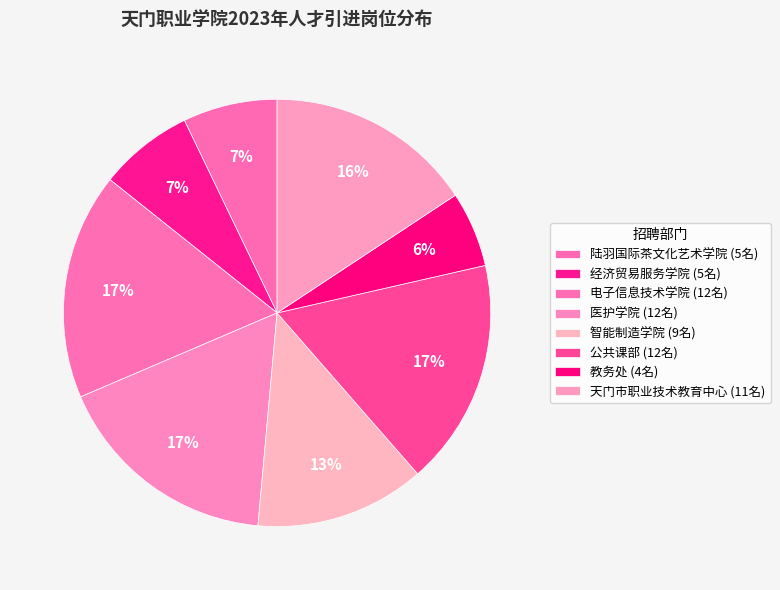

To the nearest percent, what portion does 陆羽国际茶文化艺术学院 represent?

7%